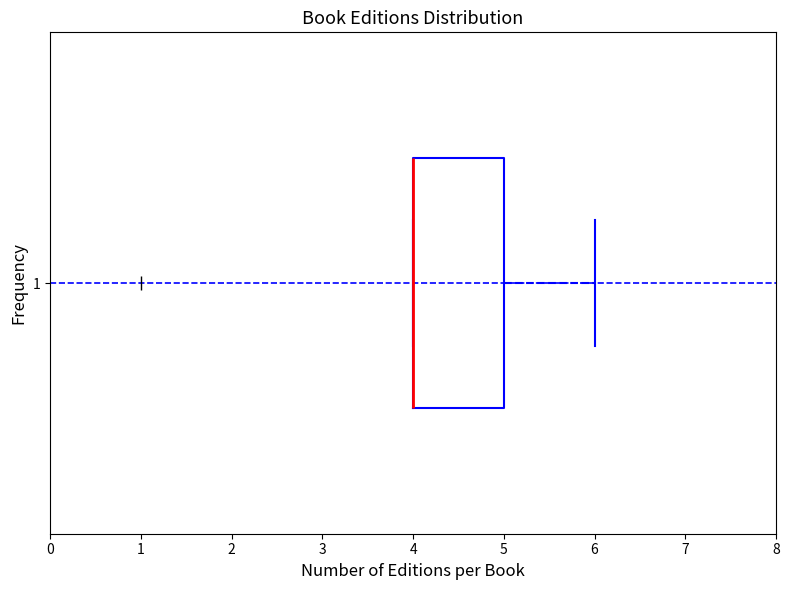

Transcribe this box plot: give where the median line is, the range the box spans, and where the two whiskers end, as read against the x-axis. The values are not printed on the chart, so give them approximately, as read against the axis.

median 4 (drawn on the box's left edge), box 4 to 5, whiskers 4 to 6